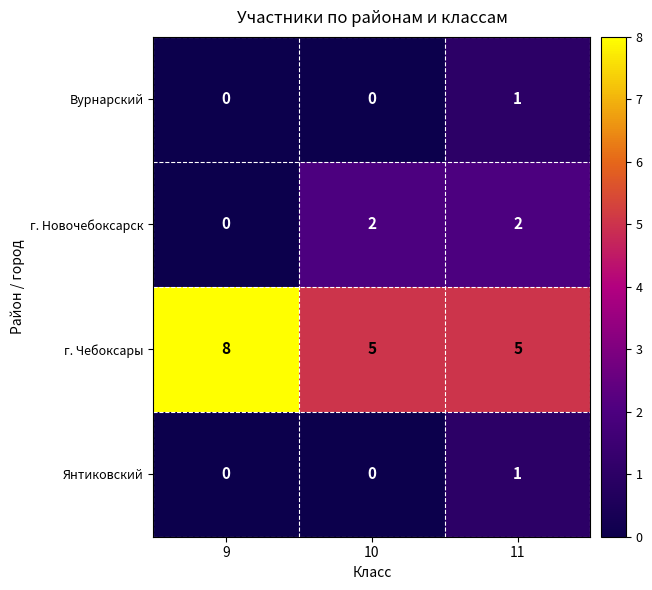

Which label corresponds to the largest value in the chart?

9